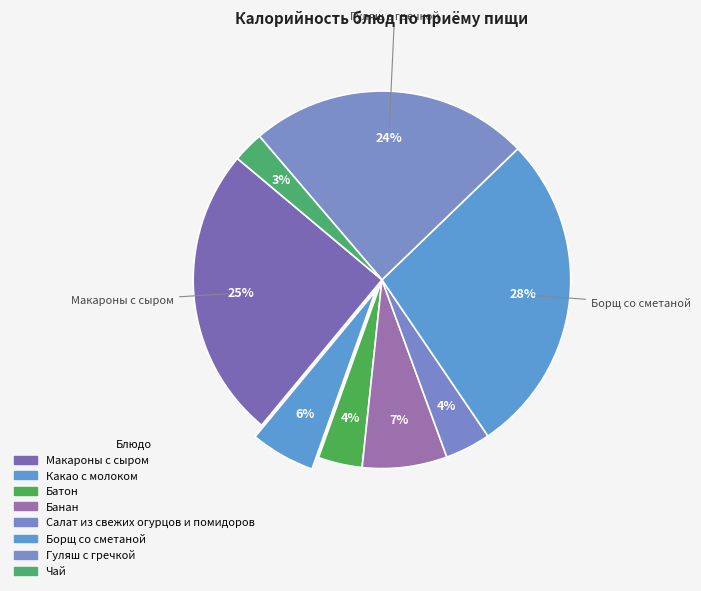

Is it true that Банан is 22% of the pie?

False